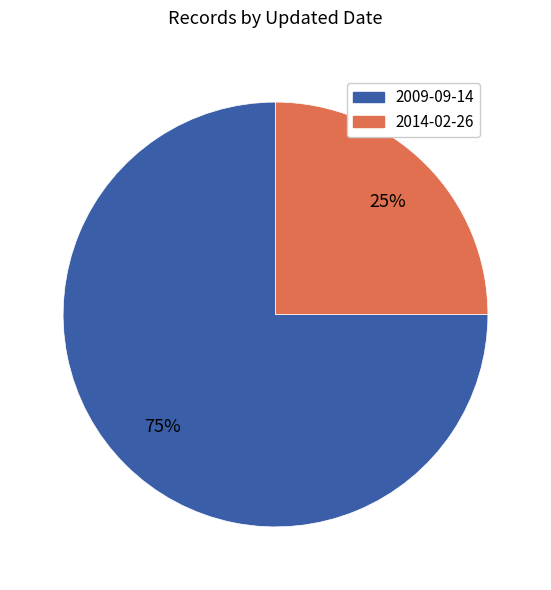

Is there any slice that represents more than half of the pie?

Yes